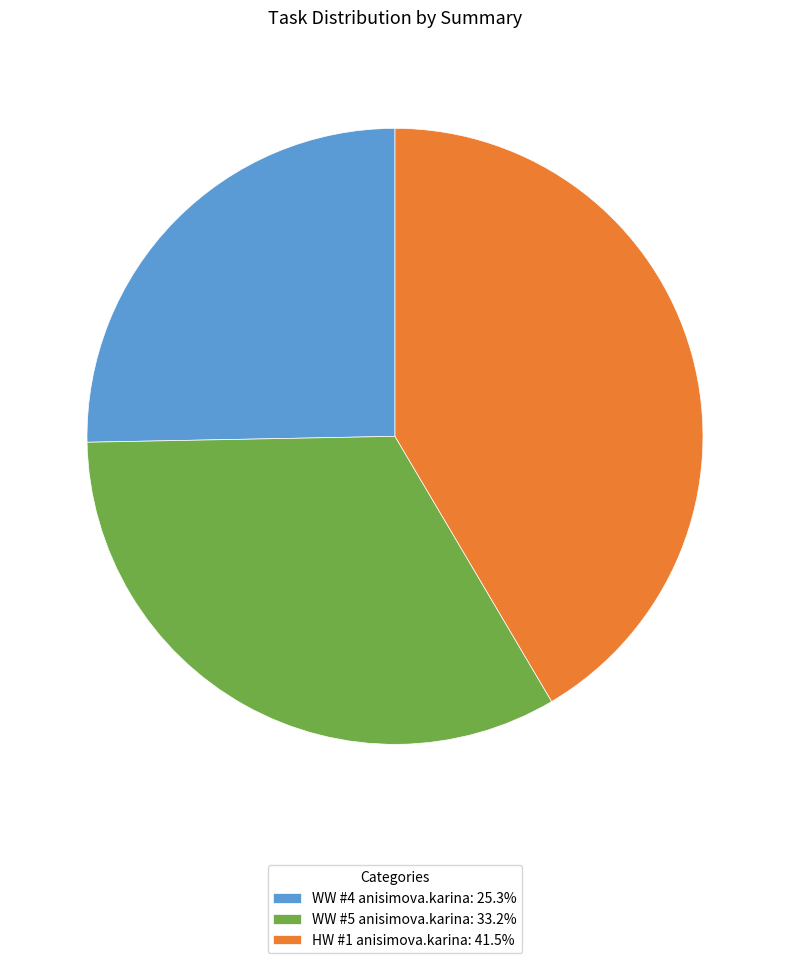

Approximately how many times larger is the value at WW #4 anisimova.karina: 25.3% compared to WW #5 anisimova.karina: 33.2%?

0.8